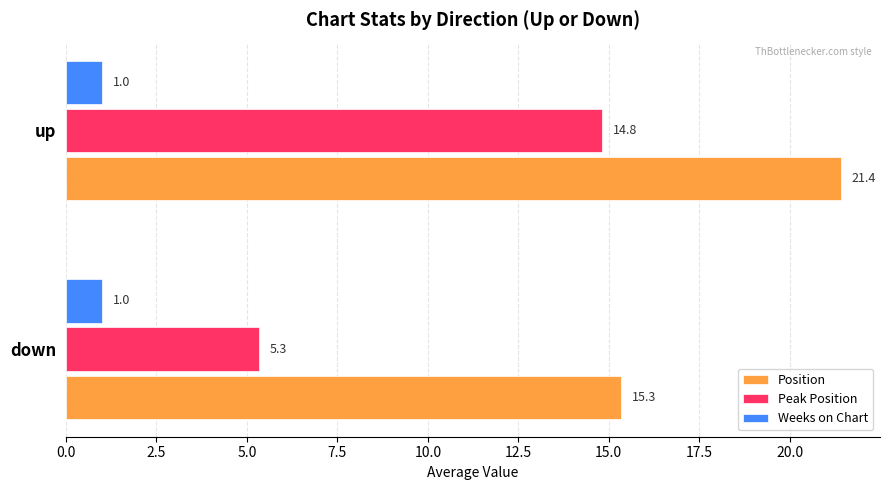

How many categories are shown in the chart?

2